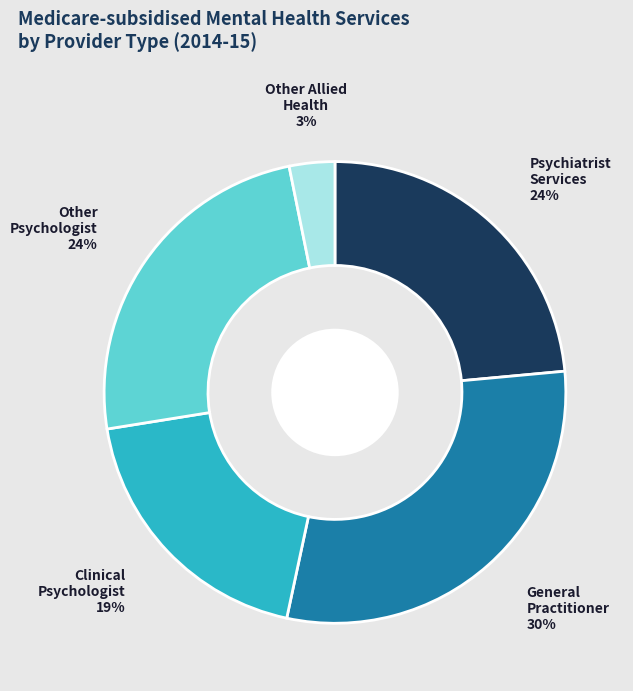

Is there any slice that represents more than half of the pie?

No